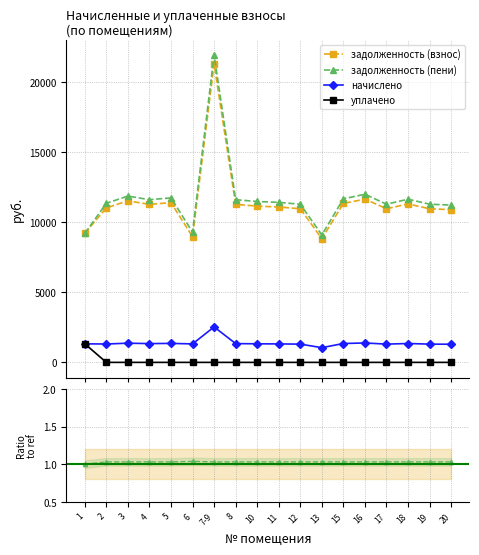

True or false: задолженность (пени) and начислено cross at least once.

False